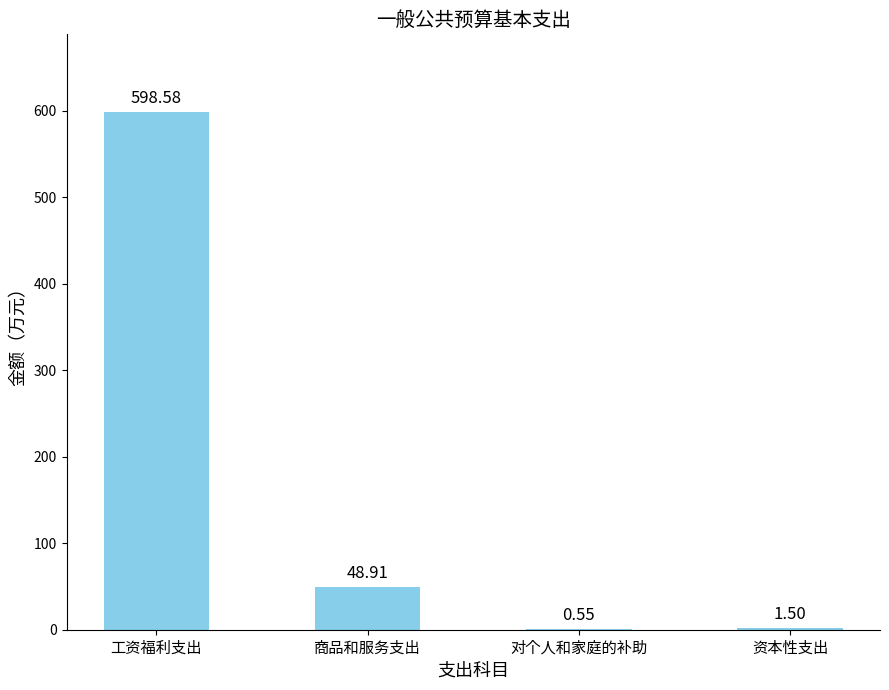

What is the sum of the values at 商品和服务支出 and 资本性支出?

50.4